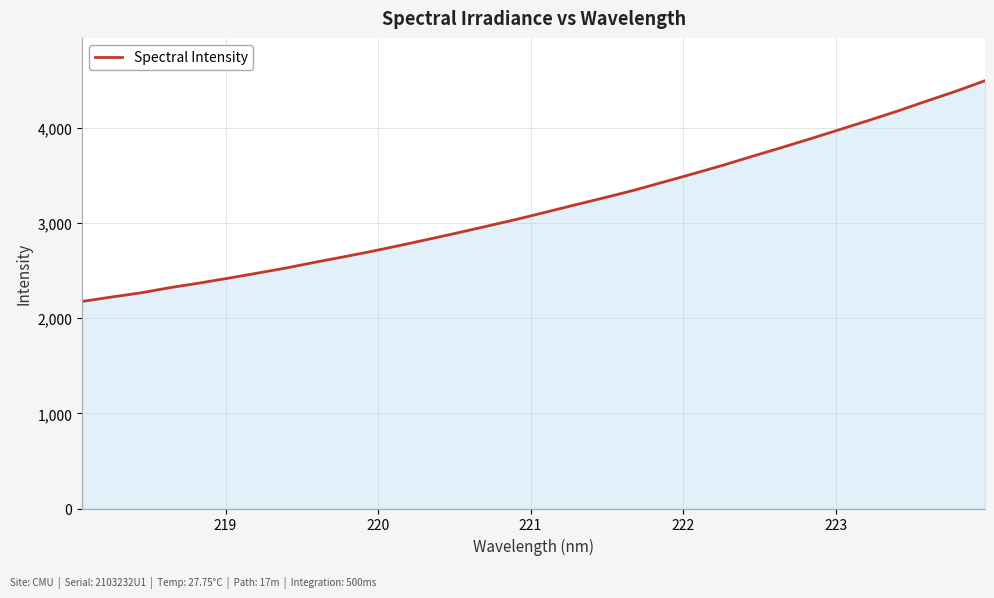

What is the smallest value displayed?

2176.7